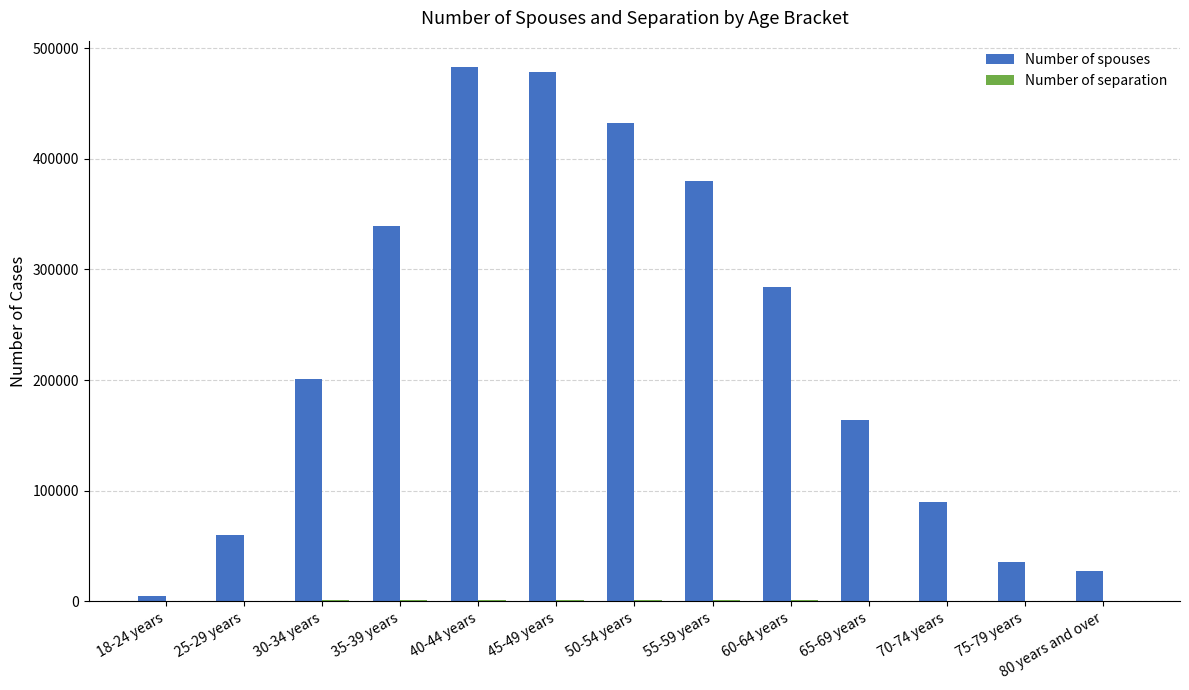

Does the chart contain stacked bars?

No